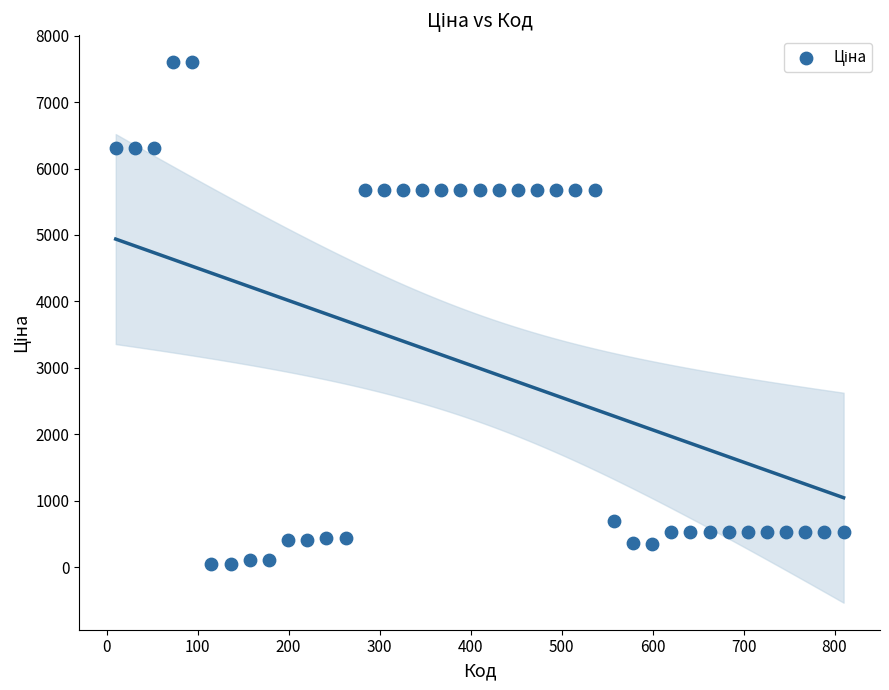

What is the range of Y values (max minus min)?

7539.5